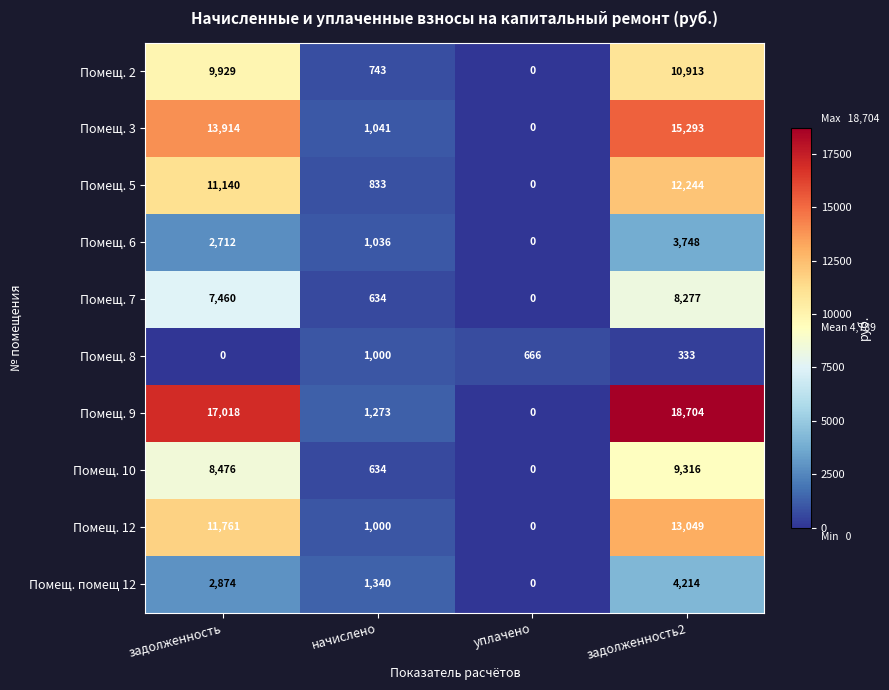

How many values in the Помещ. 5 series are below 11140?

2